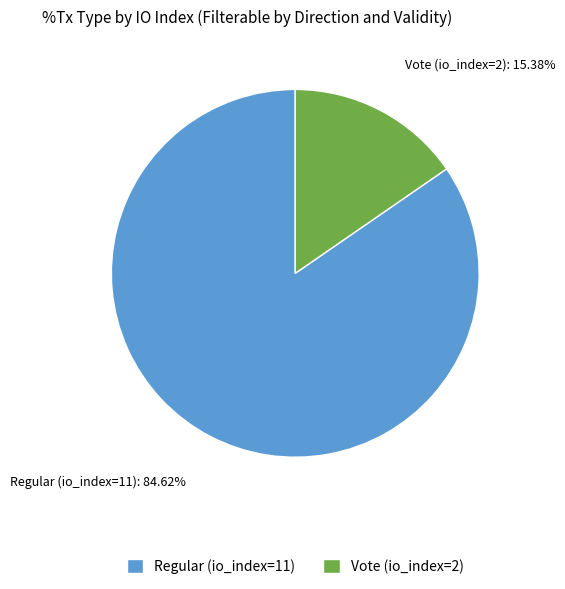

How many slices are in this pie chart?

2